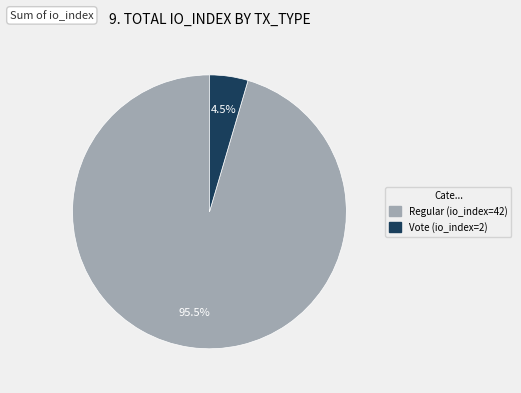

What percentage do Vote (io_index=2) and Regular (io_index=42) together represent?

100.0%